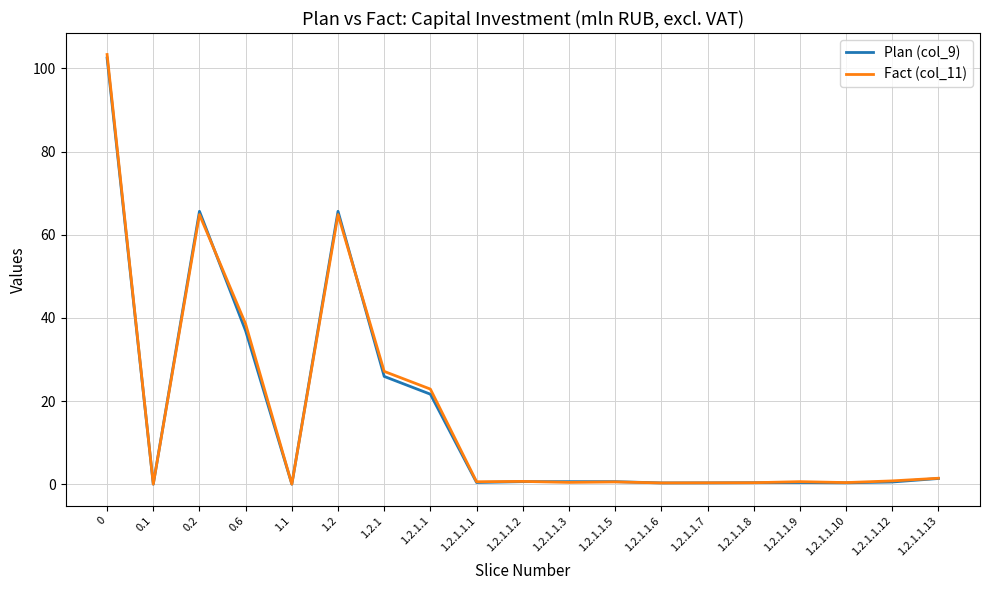

What is the sum of the Plan (col_9) values at 1.2.1.1.13 and 1.1?

1.4